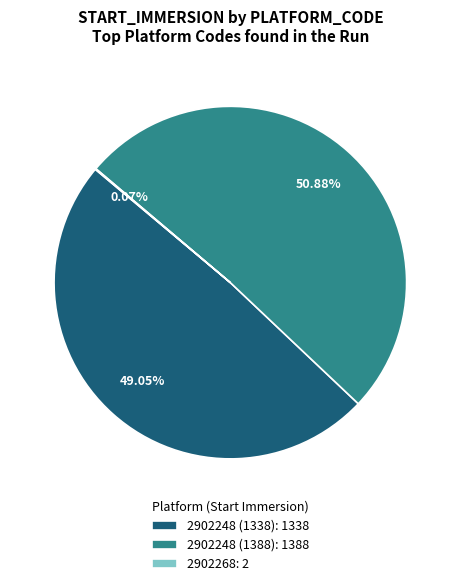

To the nearest percent, what percentage of the pie is 2902248 (1388)?

51%